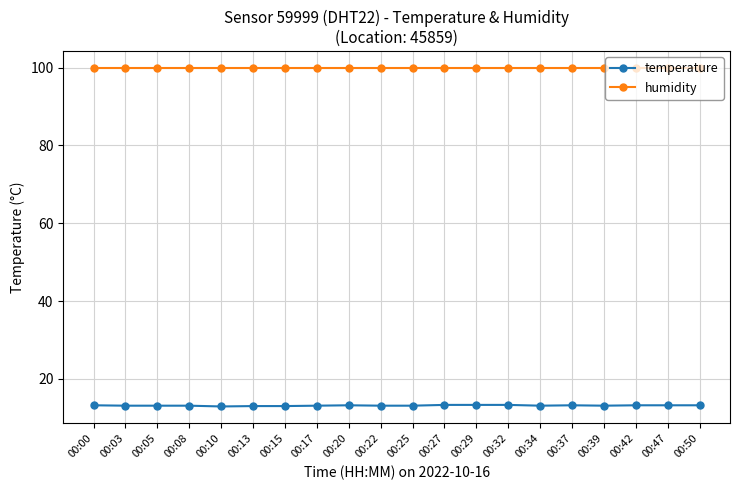

List the series in order of their overall mean, highest first.

humidity, temperature